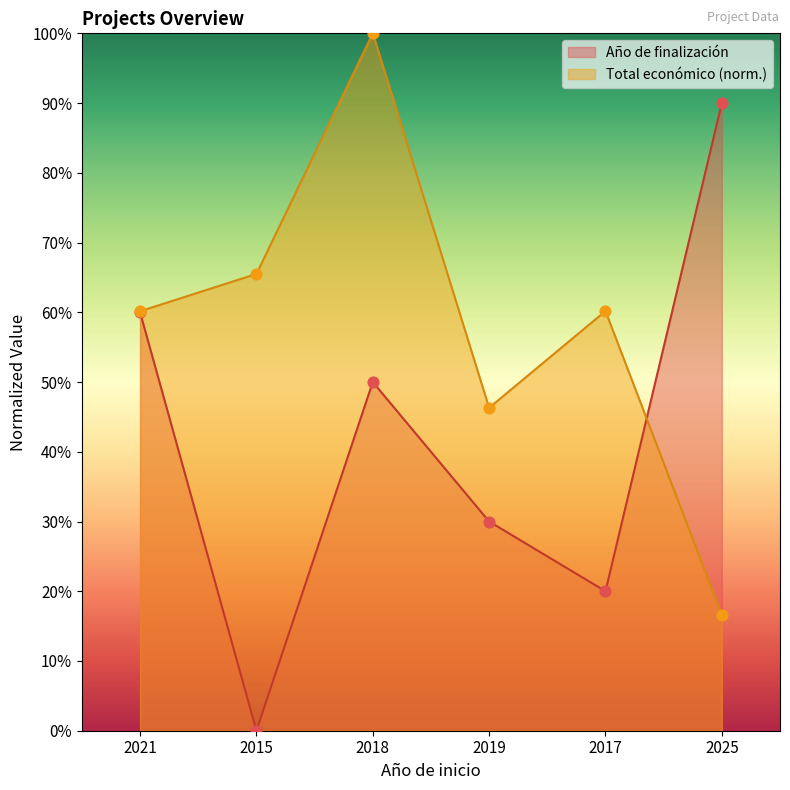

At how many categories does at least one series exceed 0?

6